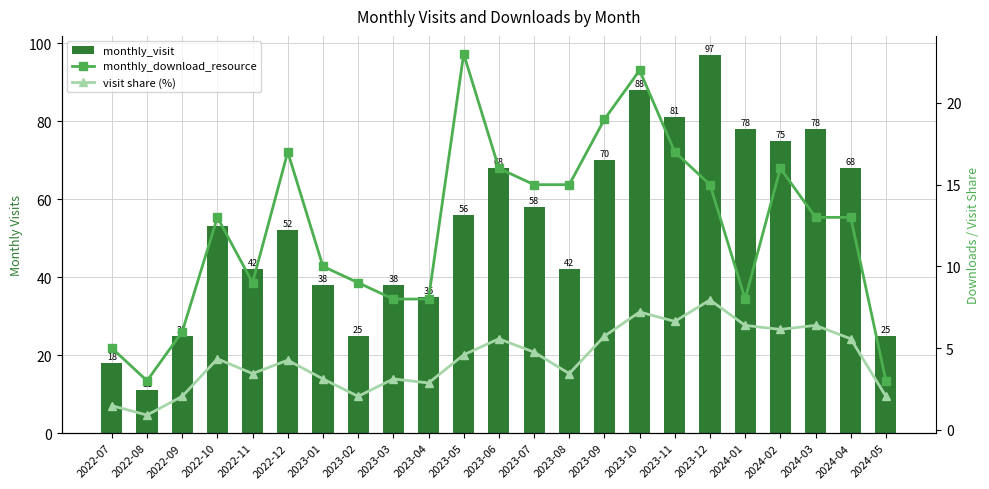

Which series has the largest range (max minus min)?

monthly_visit